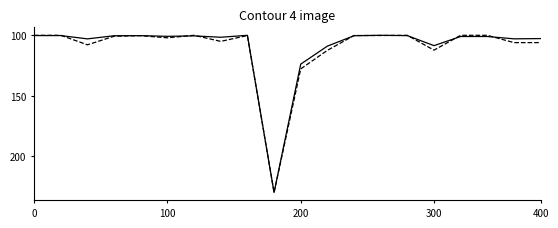

What is the maximum value shown in the chart?

230.0